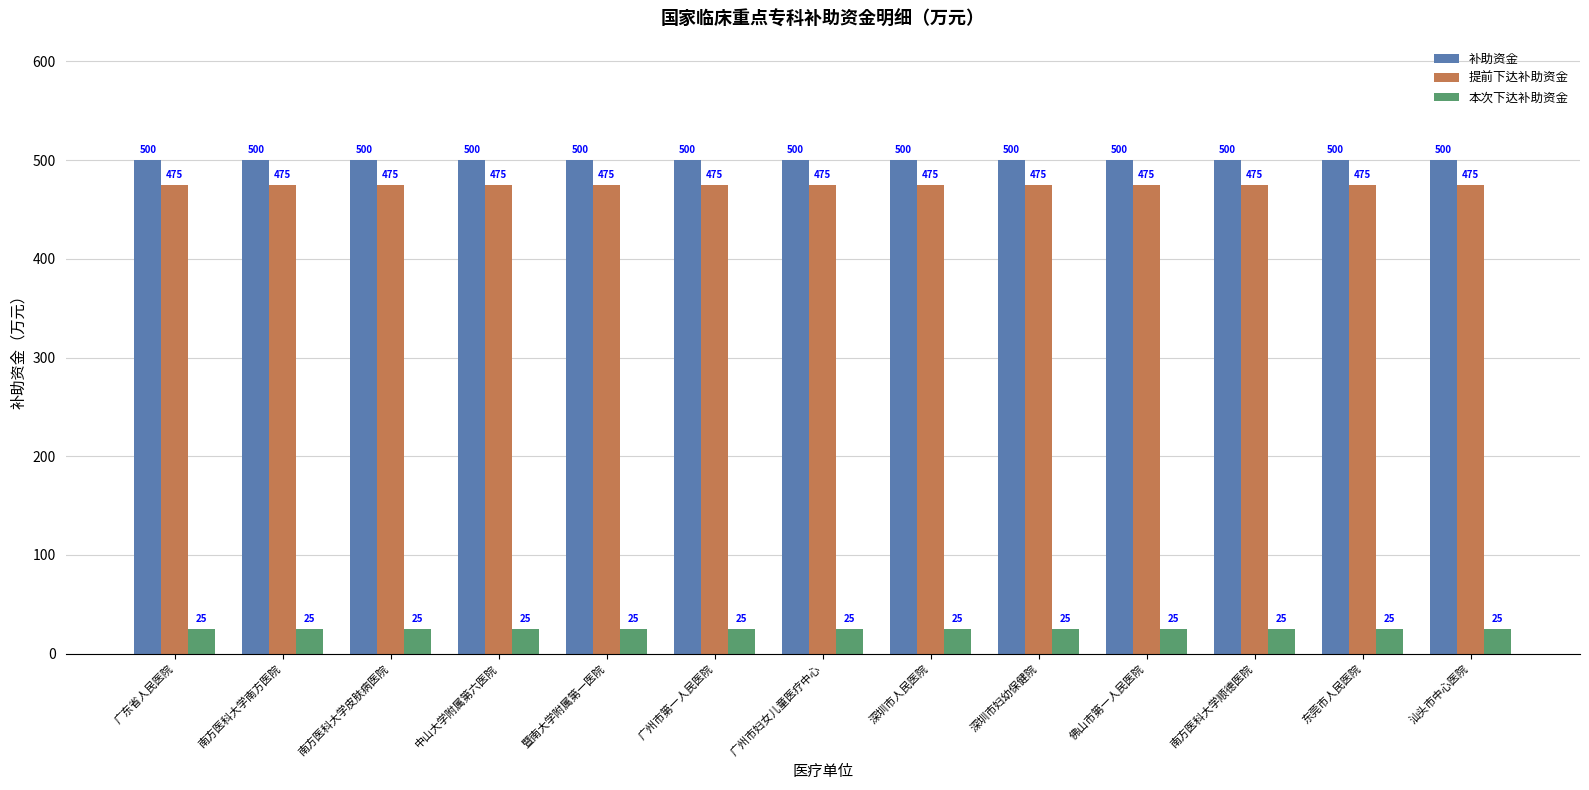

What is the maximum value shown in the chart?

500